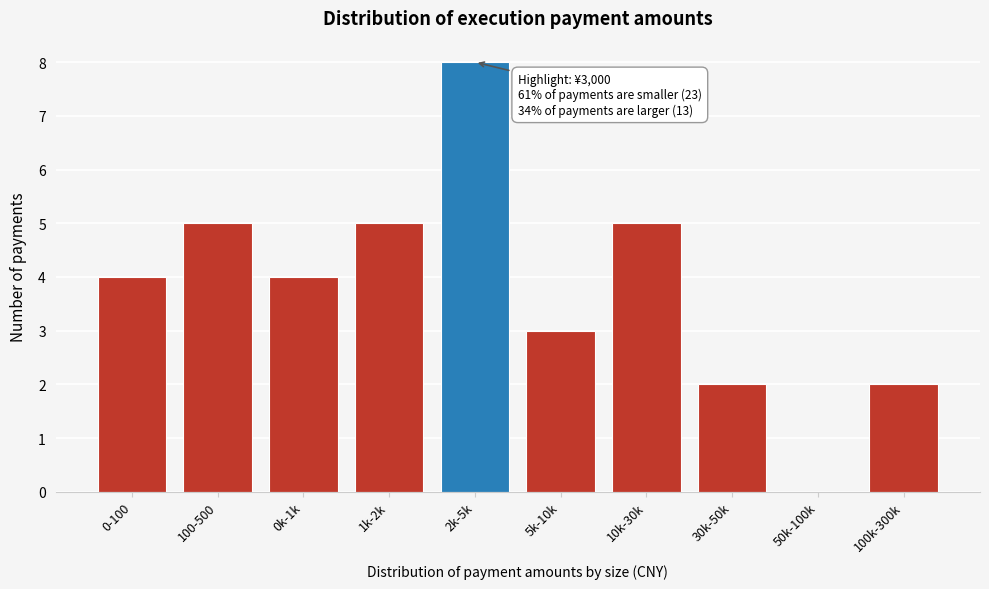

What is the change in value from 100-500 to 30k-50k?

-3